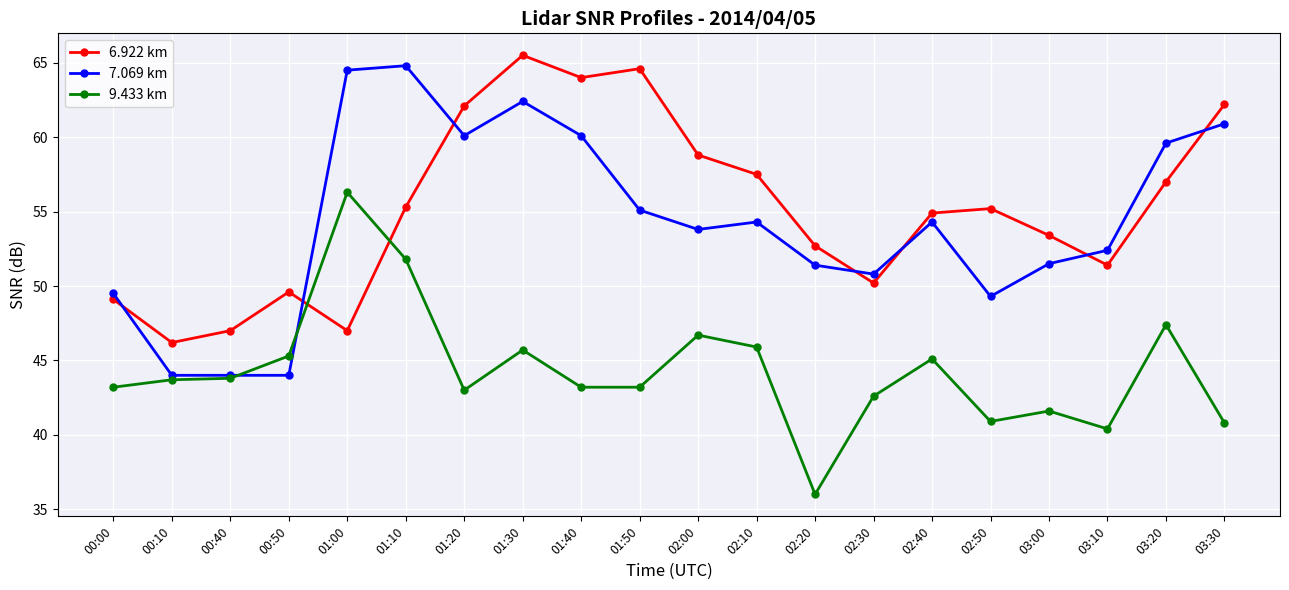

Is the value of 9.433 km at 01:30 greater than the value of 6.922 km at 01:10?

No